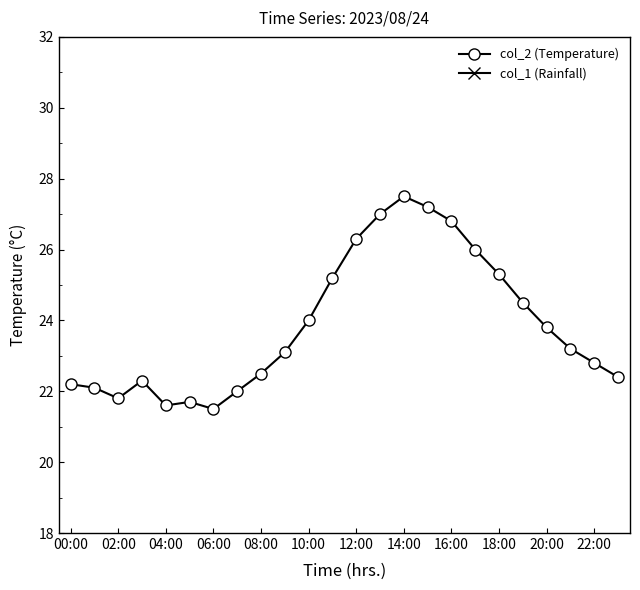

Reading left to right, what are all the values shown in this chart?

col_2 (Temperature): 22.2	22.1	21.8	22.3	21.6	21.7	21.5	22.0	22.5	23.1	24.0	25.2	26.3	27.0	27.5	27.2	26.8	26.0	25.3	24.5	23.8	23.2	22.8	22.4
col_1 (Rainfall): 0.0	0.0	0.0	0.0	0.0	0.0	0.0	0.0	0.0	0.0	0.0	0.0	0.0	0.0	0.0	0.0	0.0	0.0	0.0	0.0	0.0	0.0	0.0	0.0